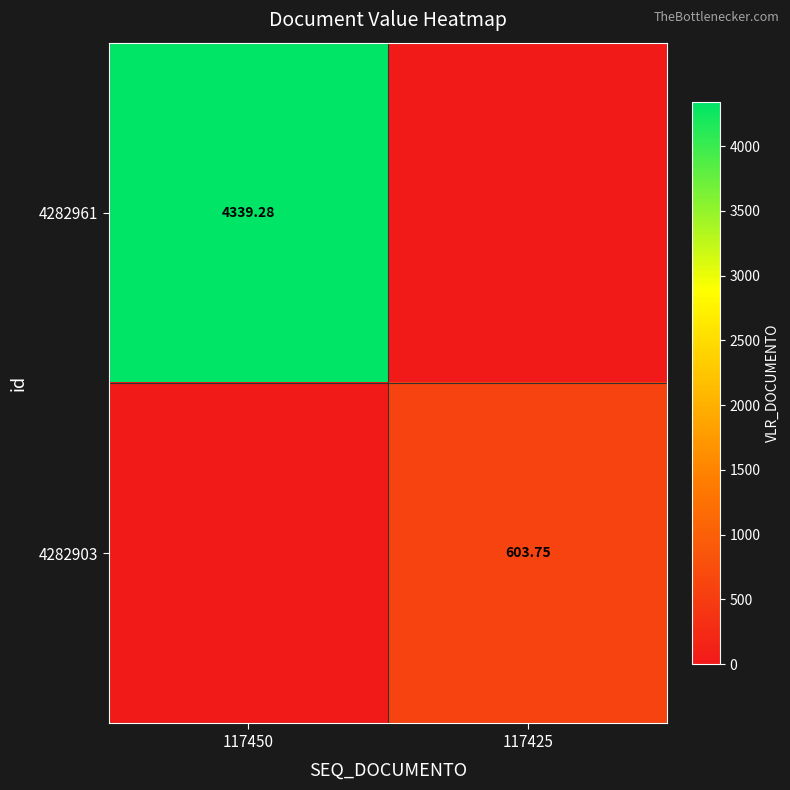

Is the value of 4282903 at 117425 greater than the value of 4282961 at 117450?

No